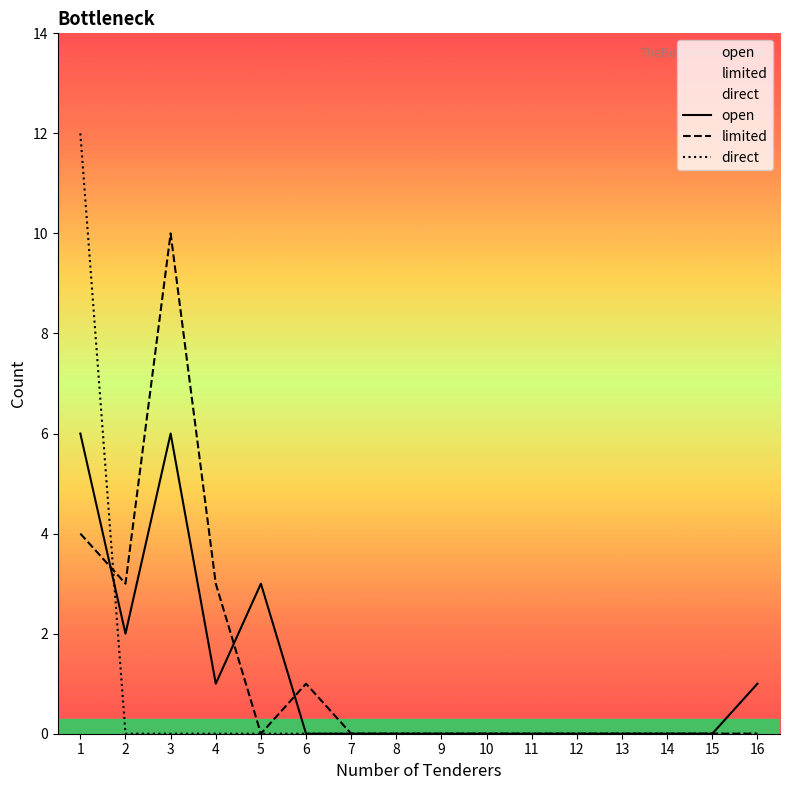

What is the spread (max minus min) of values at 11?

0